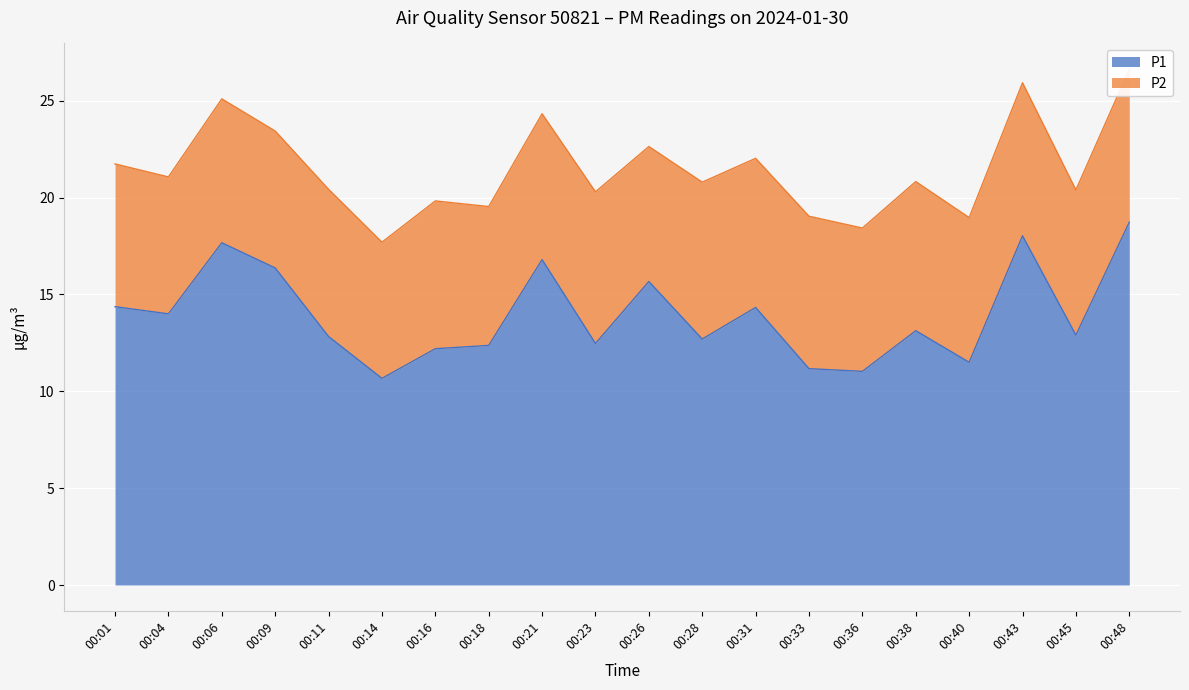

Between 00:16 and 00:21, which is larger?

00:21